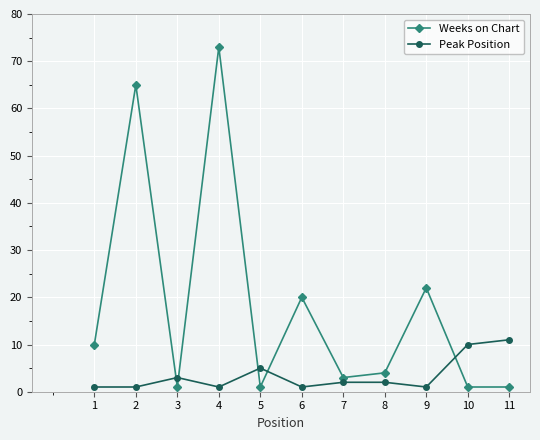

Reading right to left, extract all data points from this chart.

Weeks on Chart: 11=1	10=1	9=22	8=4	7=3	6=20	5=1	4=73	3=1	2=65	1=10
Peak Position: 11=11	10=10	9=1	8=2	7=2	6=1	5=5	4=1	3=3	2=1	1=1